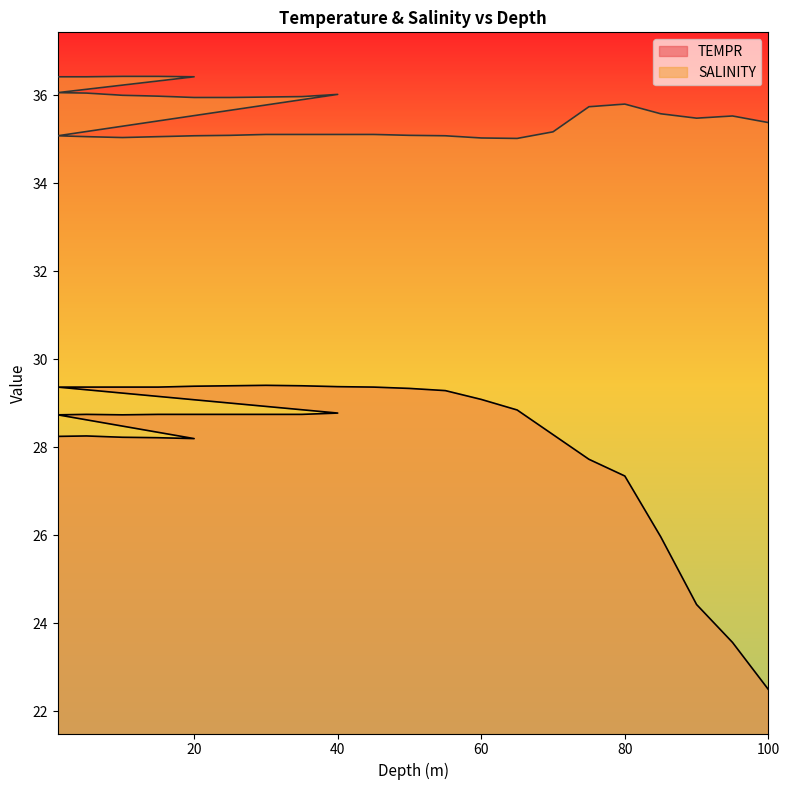

At which label is SALINITY closest to 35?

65